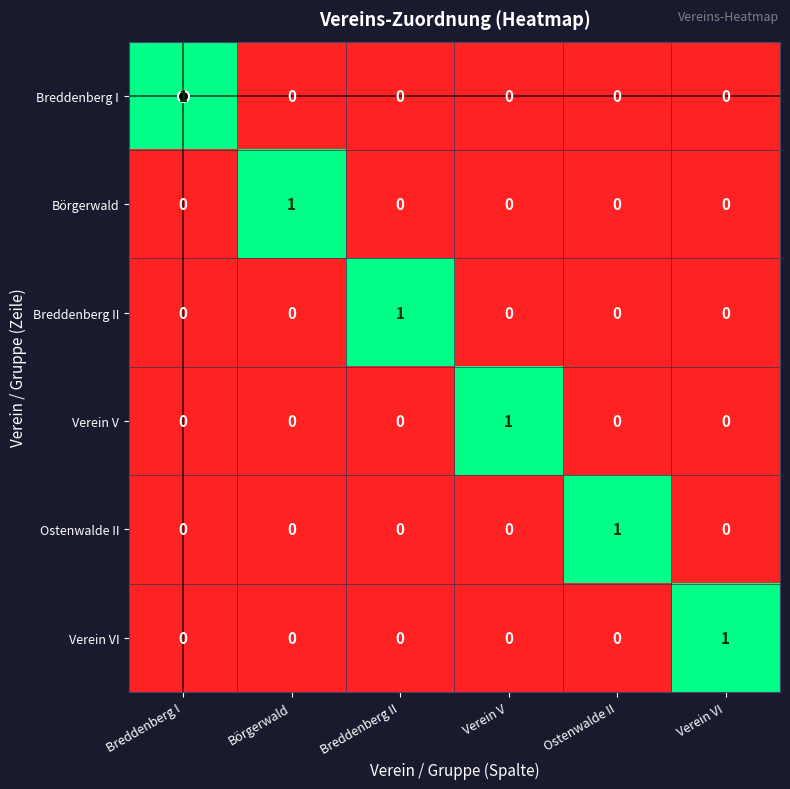

True or false: Verein VI has a value of 0 at Breddenberg I.

True